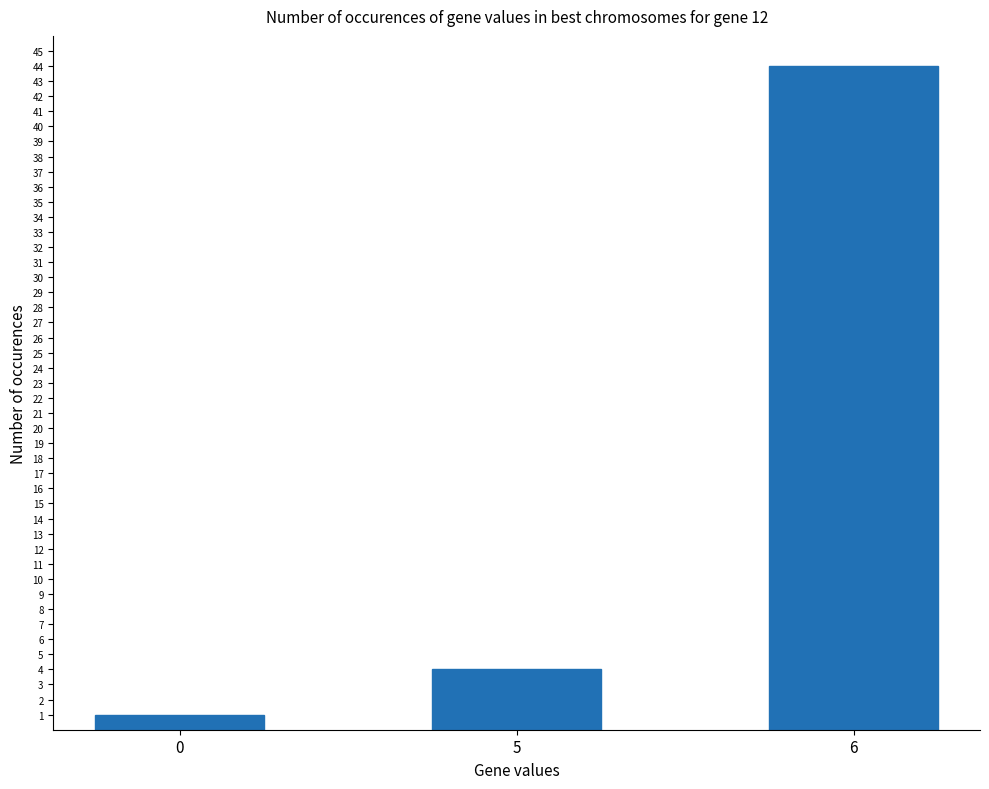

How many series are shown in this chart?

1